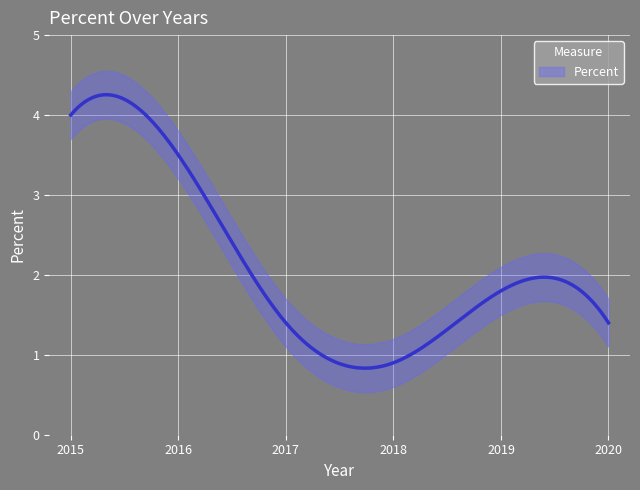

Rank the categories by value from lowest to highest.

2018, 2017, 2020, 2019, 2016, 2015